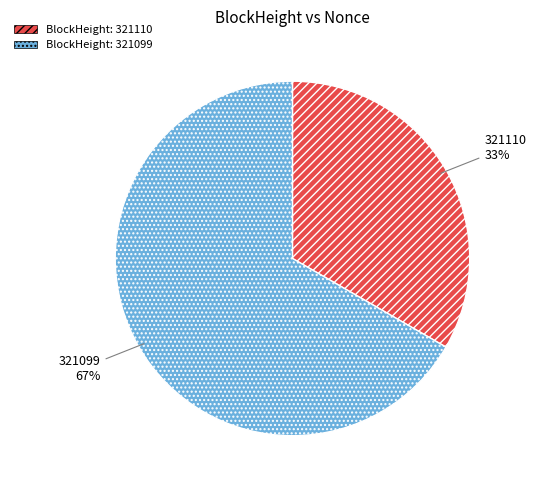

Does any single category account for the majority?

Yes